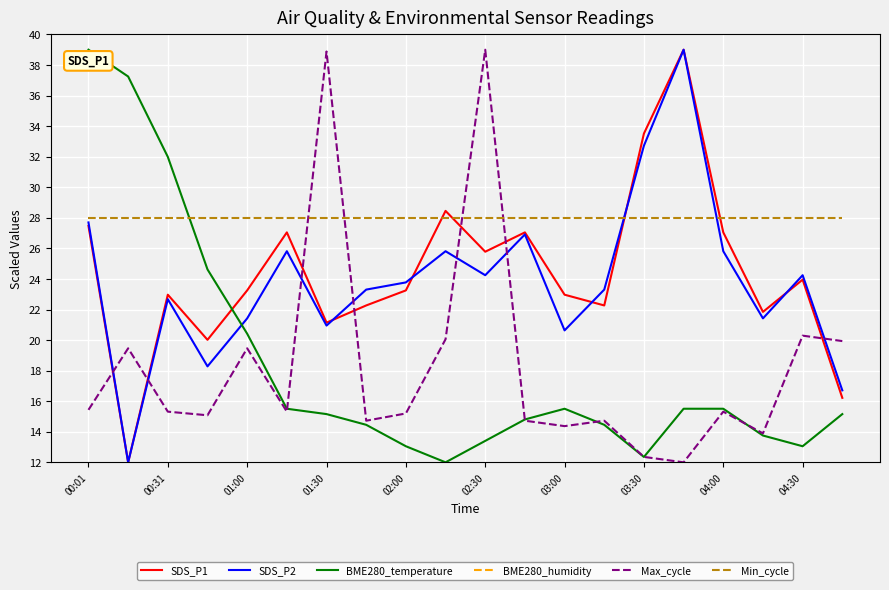

Reading left to right, transcribe all the data shown in this chart.

SDS_P1: 27.5	12.0	23.0	20.0	23.2	27.0	21.1	22.3	23.2	28.5	25.8	27.0	23.0	22.3	33.5	39.0	27.0	21.8	24.0	16.2
SDS_P2: 27.7	12.0	22.7	18.3	21.4	25.8	20.9	23.3	23.8	25.8	24.2	26.9	20.6	23.3	32.7	39.0	25.8	21.4	24.2	16.7
BME280_temperature: 39.0	37.2	32.0	24.6	20.4	15.5	15.2	14.5	13.1	12.0	13.4	14.8	15.5	14.5	12.4	15.5	15.5	13.8	13.1	15.2
BME280_humidity: 100.0	100.0	100.0	100.0	100.0	100.0	100.0	100.0	100.0	100.0	100.0	100.0	100.0	100.0	100.0	100.0	100.0	100.0	100.0	100.0
Max_cycle: 15.4	19.5	15.3	15.1	19.5	15.3	38.9	14.7	15.2	20.1	39.0	14.7	14.4	14.7	12.4	12.0	15.3	13.9	20.3	19.9
Min_cycle: 28.0	28.0	28.0	28.0	28.0	28.0	28.0	28.0	28.0	28.0	28.0	28.0	28.0	28.0	28.0	28.0	28.0	28.0	28.0	28.0